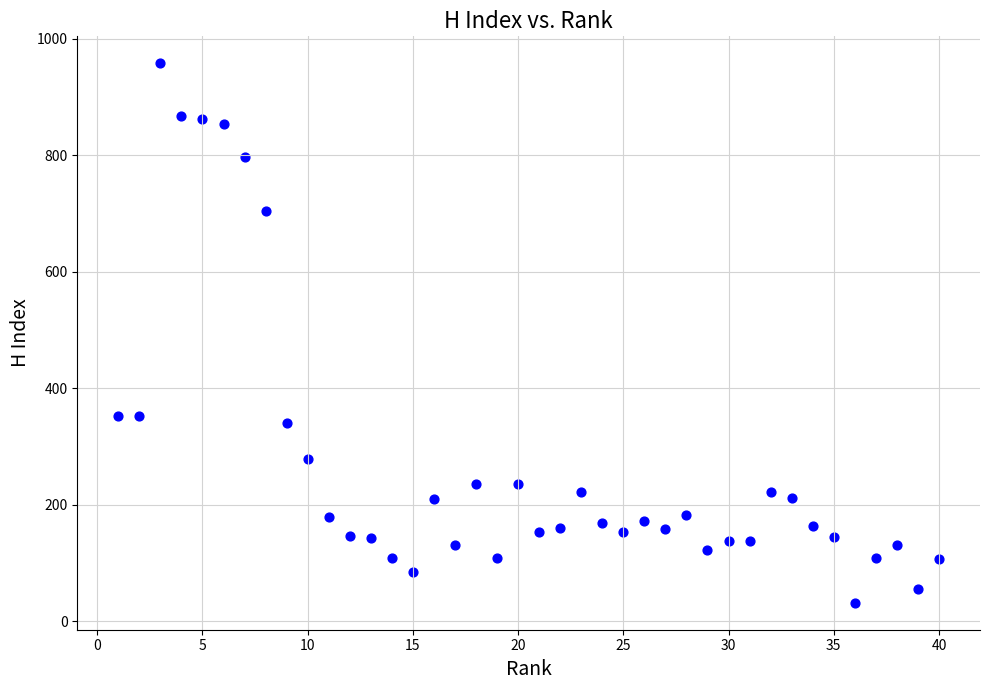

What is the range of Y values (max minus min)?

926